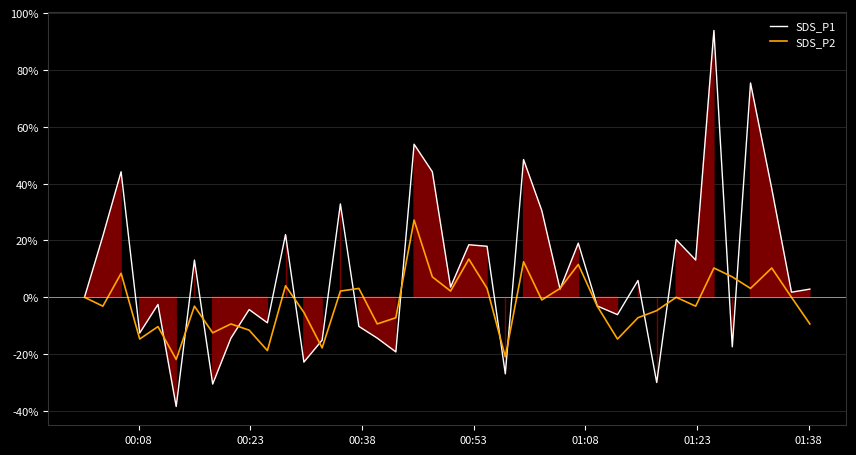

The SDS_P1 series shows -33.7 at 12. True or false?

False